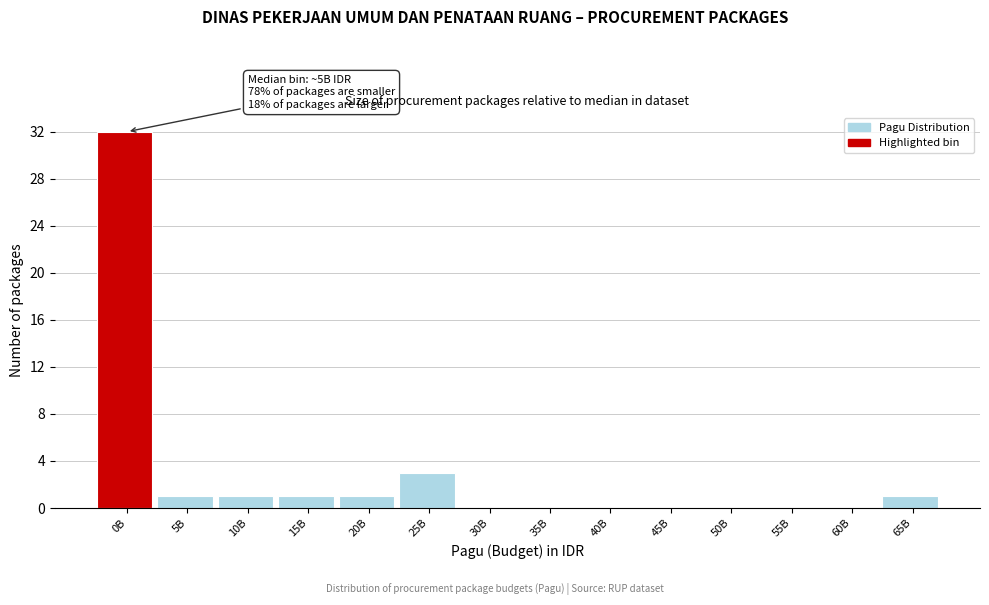

Reading left to right, what are all the values shown in this chart?

0B=32	5B=1	10B=1	15B=1	20B=1	25B=3	30B=0	35B=0	40B=0	45B=0	50B=0	55B=0	60B=0	65B=1